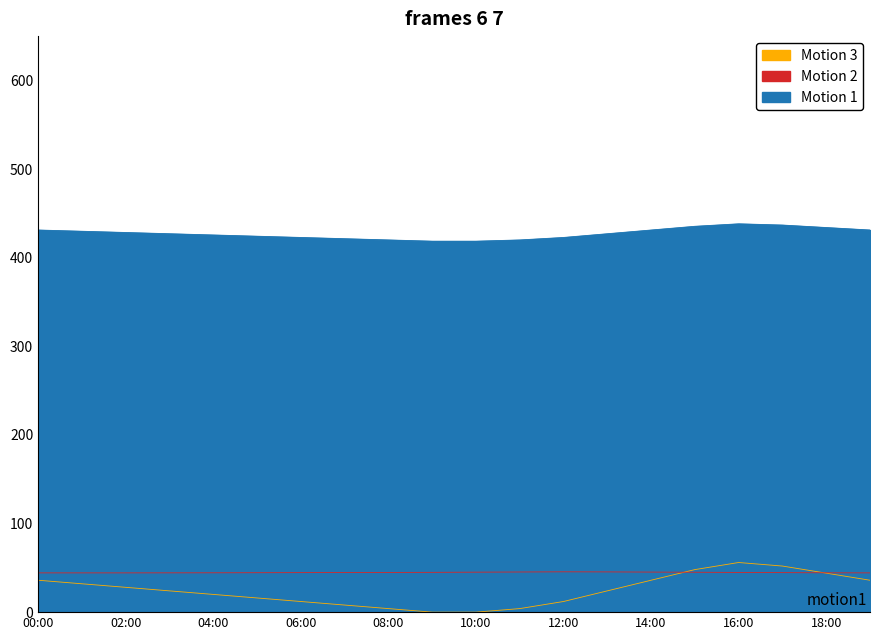

What value does the humidity series have at 10:00?

45.1